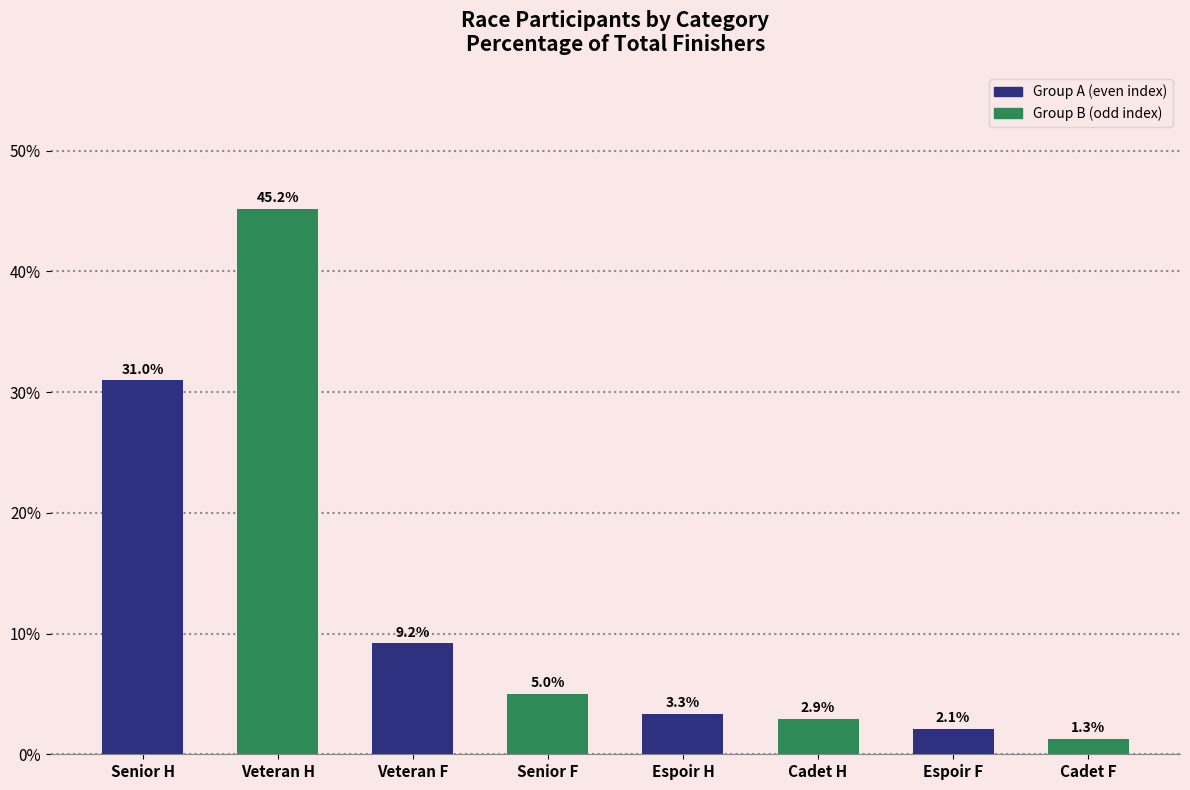

Rank the categories by value from lowest to highest.

Cadet F, Espoir F, Cadet H, Espoir H, Senior F, Veteran F, Senior H, Veteran H